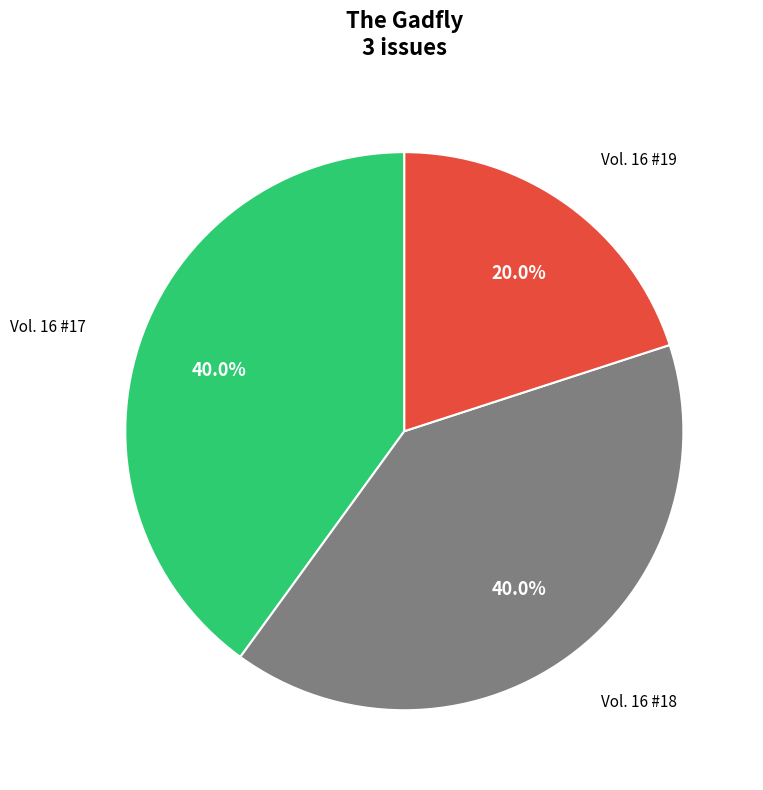

Count the number of slices in the pie.

3